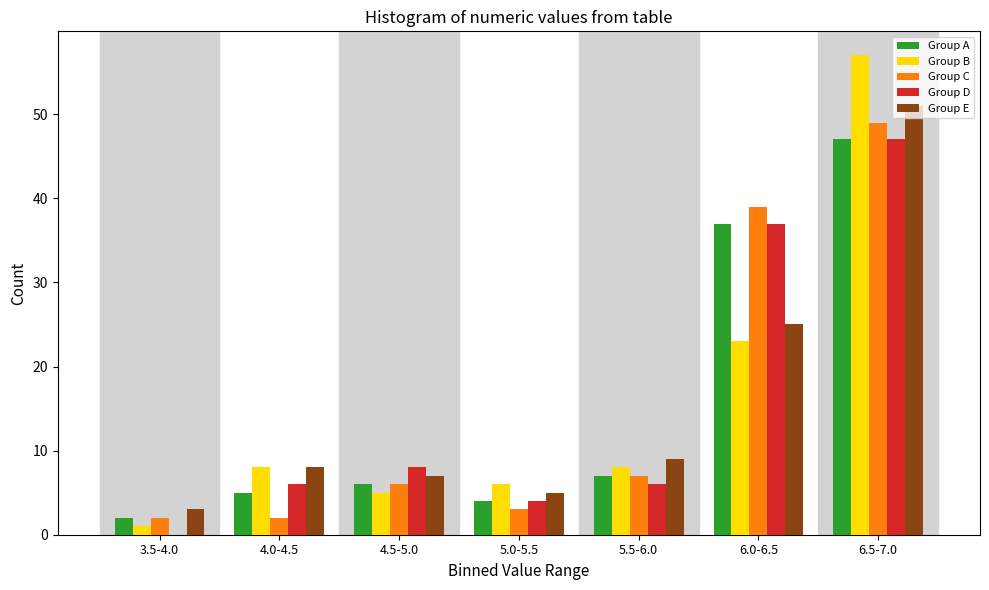

What is the highest value of the Group A series?

47